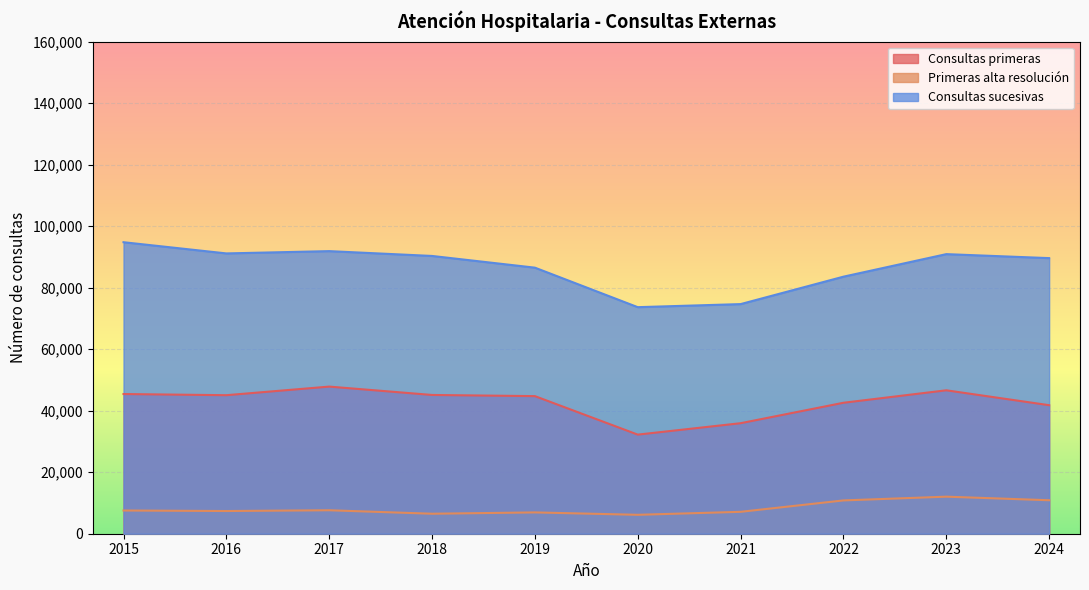

Is it true that Primeras alta resolución equals 18937 at 2024?

False